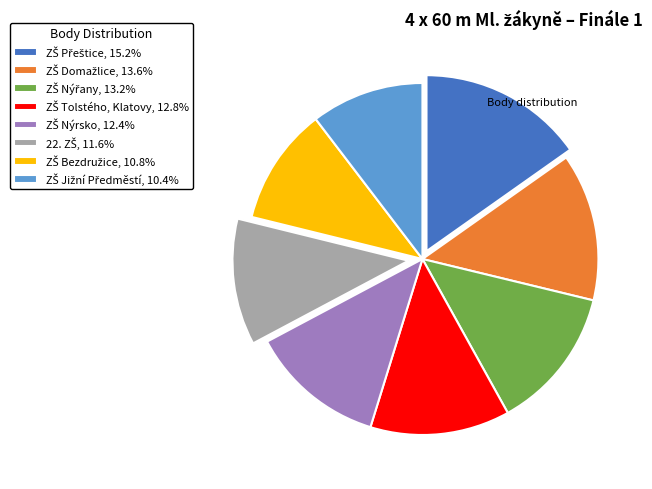

Is there a majority slice in this chart?

No